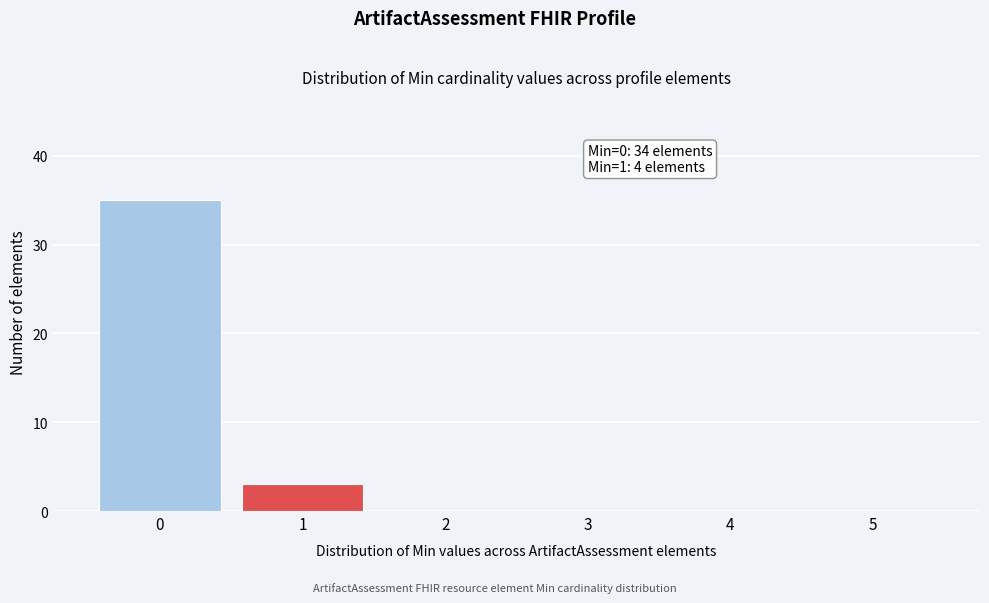

Over which range of the x-axis is the bar tallest?

-0.5 to 0.5